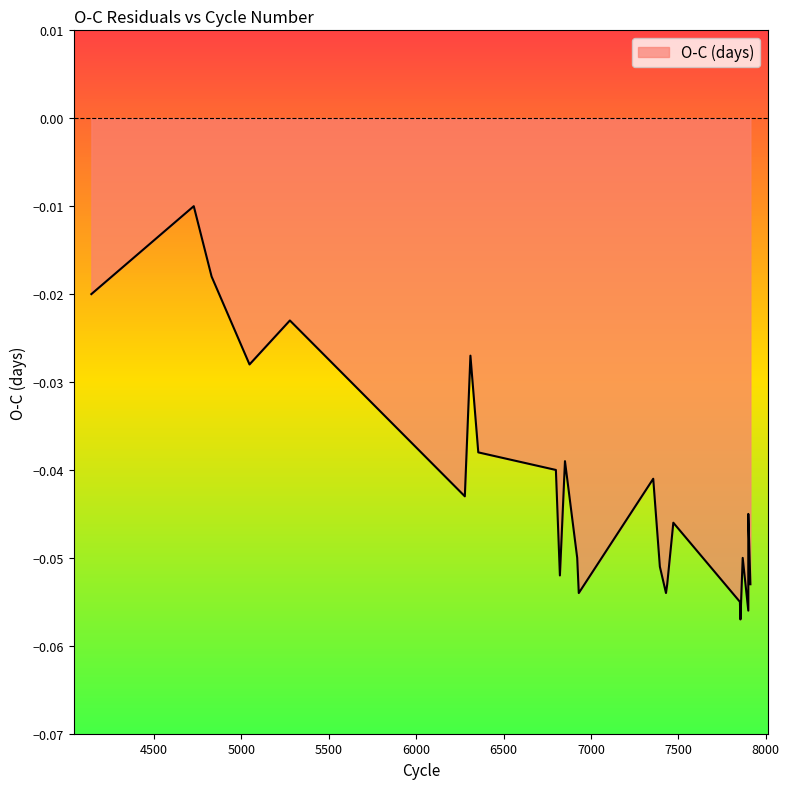

Does the chart have visible grid lines?

No